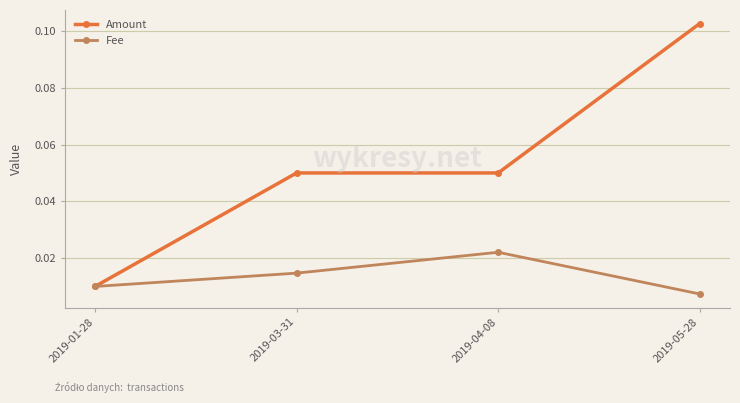

Which label corresponds to the smallest value in the chart?

2019-05-28